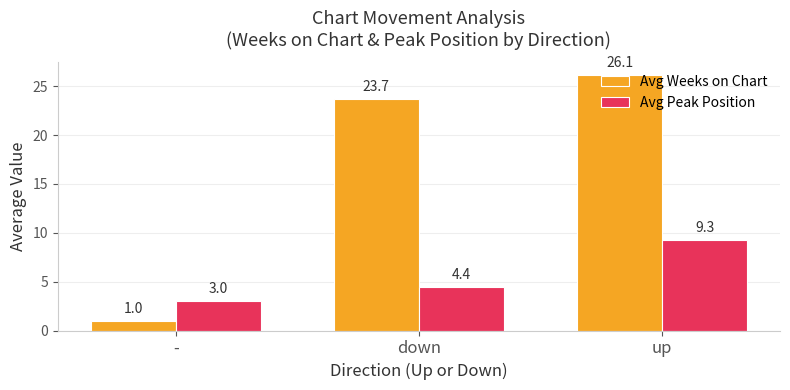

At how many categories does at least one series exceed 10?

2